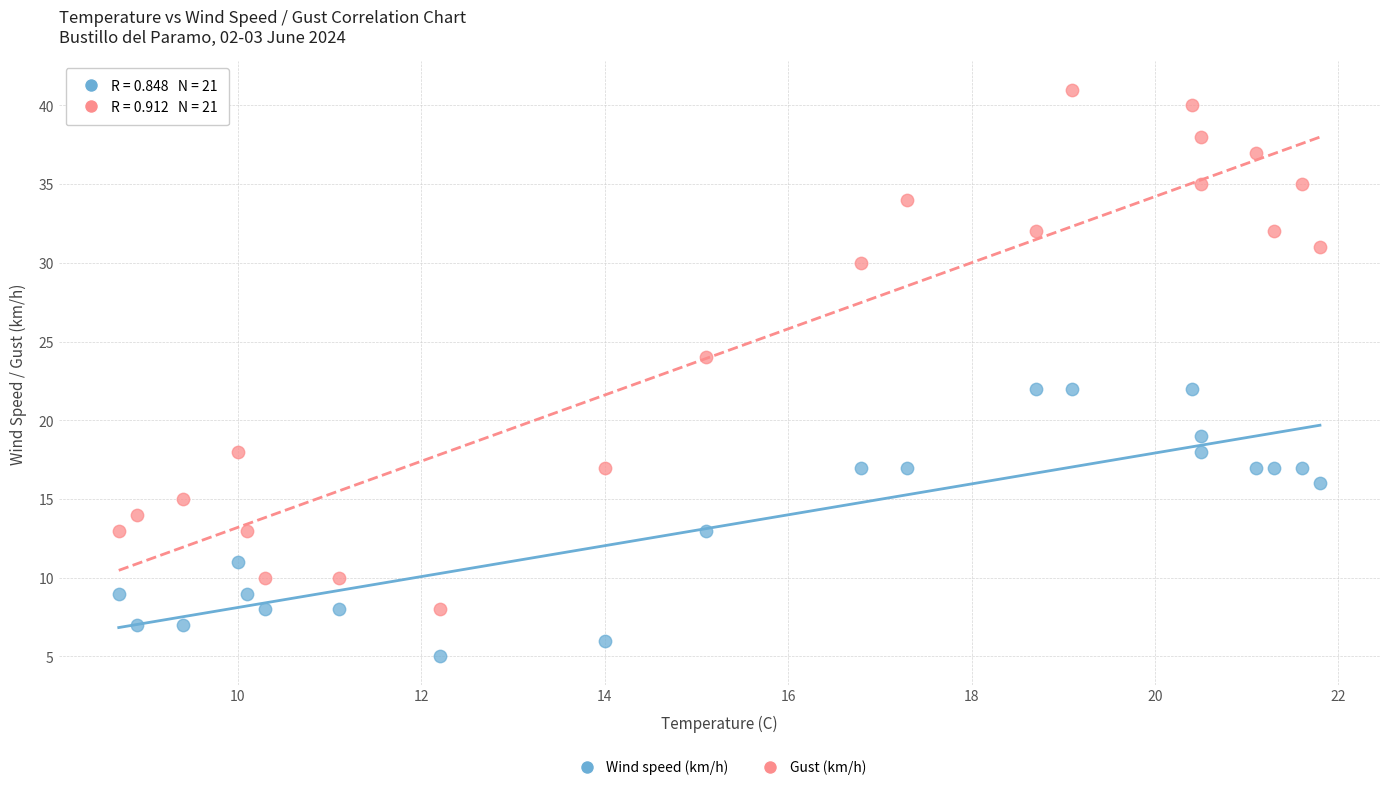

Which series reaches the minimum Y coordinate?

Wind speed (km/h)